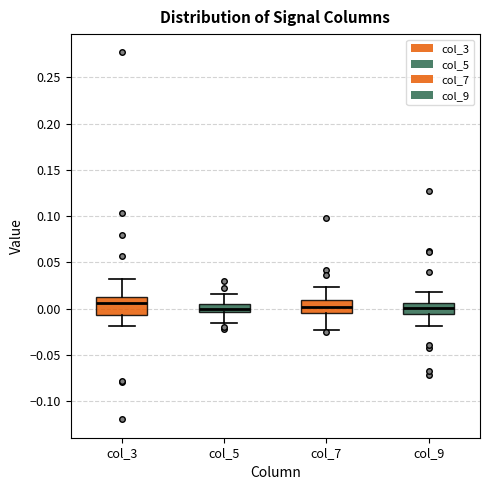

Reading left to right, read every box against the y-axis: the position of its median line, the range the box covers, and the ends of its whiskers. The values are not printed on the chart, so give them approximately, as read against the axis.

col_3: median 0.005, box -0.005 to 0.015, whiskers -0.020 to 0.030
col_5: median 0.000, box -0.005 to 0.005, whiskers -0.015 to 0.015
col_7: median 0.000, box -0.005 to 0.010, whiskers -0.025 to 0.025
col_9: median 0.000, box -0.005 to 0.005, whiskers -0.020 to 0.020